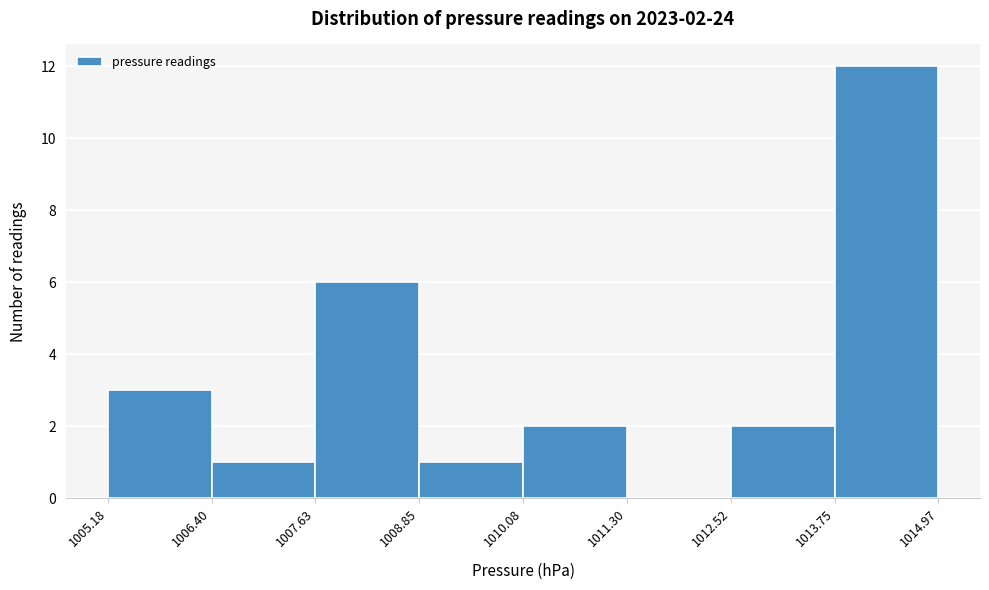

Over which range of the x-axis is the bar tallest?

1013.75 to 1014.97